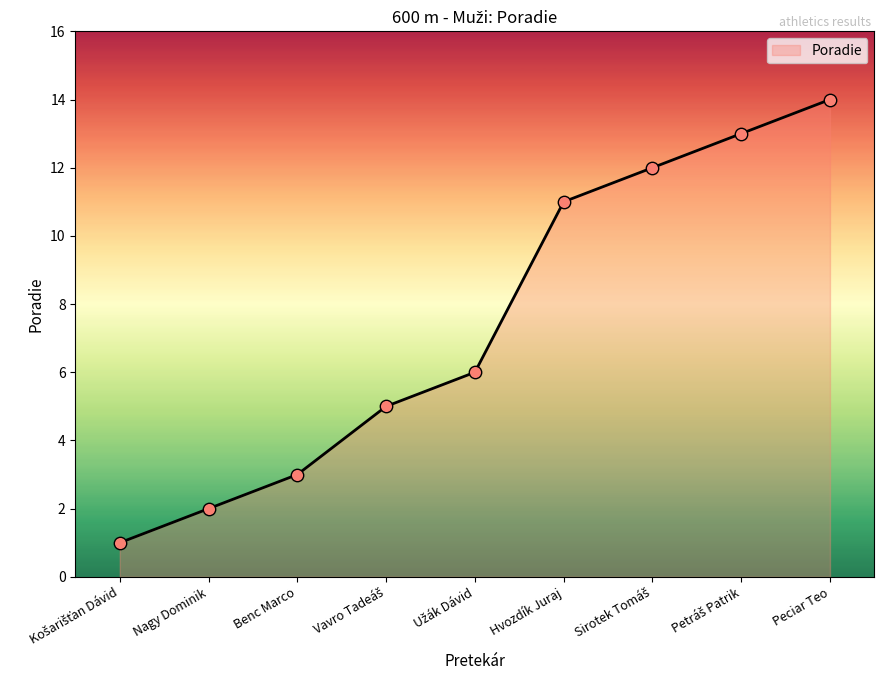

Is it true that the value at Hvozdík Juraj is 16?

False